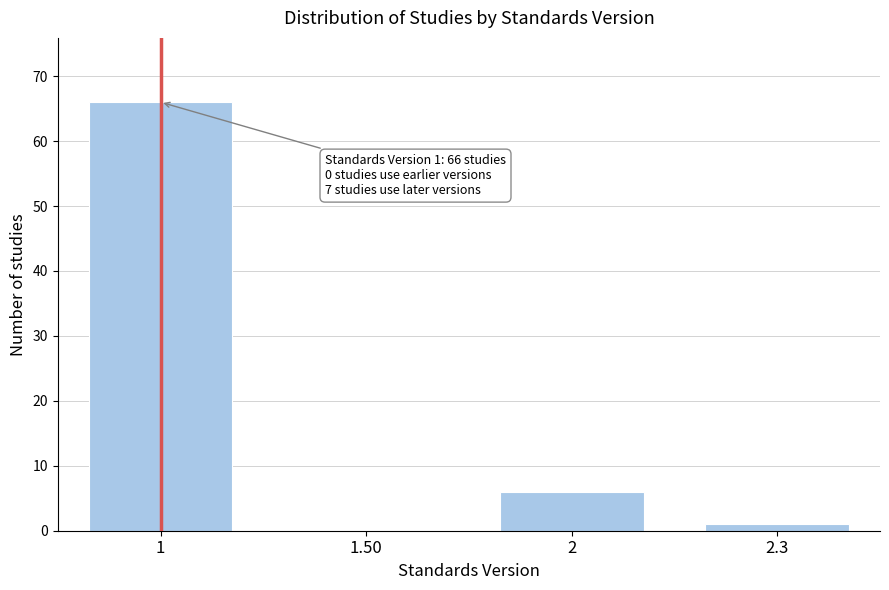

Reading right to left, extract all data points from this chart.

2.3=1	2=6	1.50=0	1=66